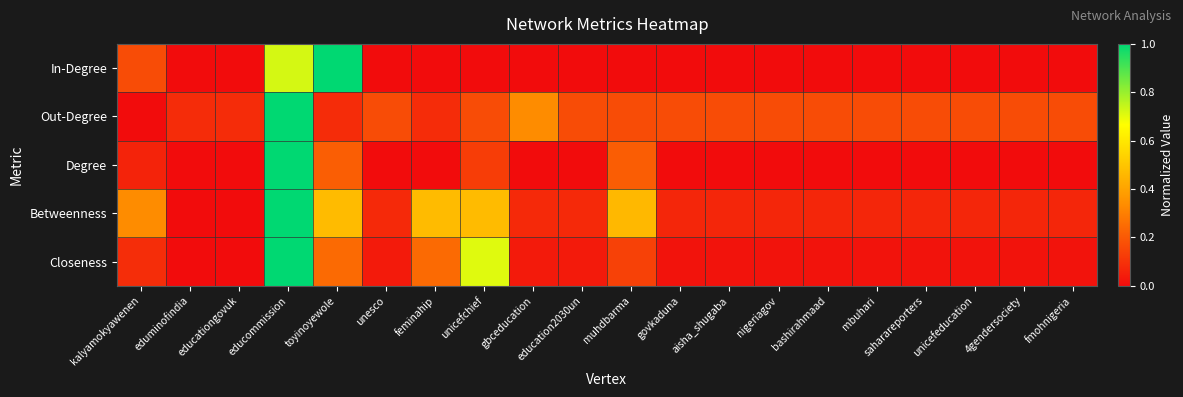

Which series has the largest total across all categories?

Betweenness